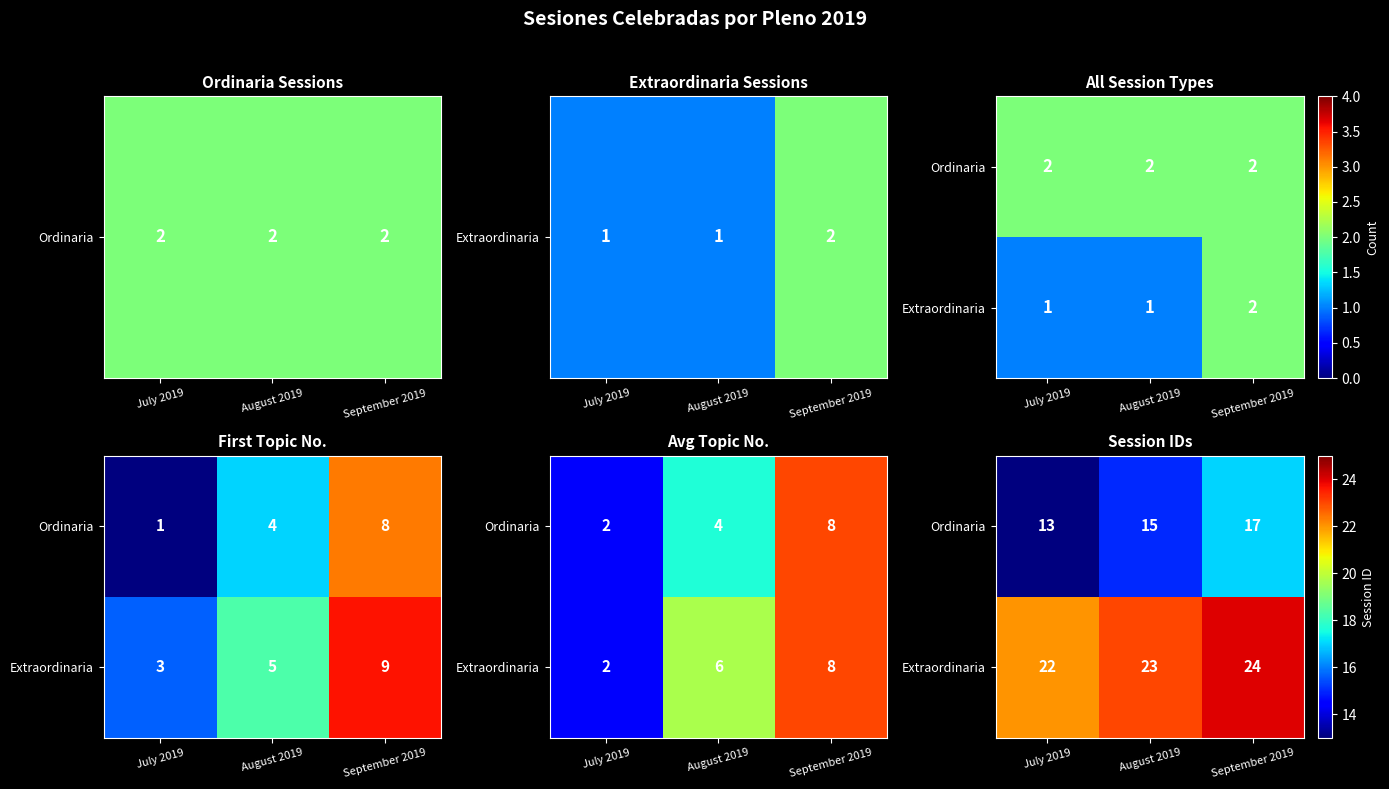

What is the difference between the maximum and minimum values in the Ordinaria series?

4